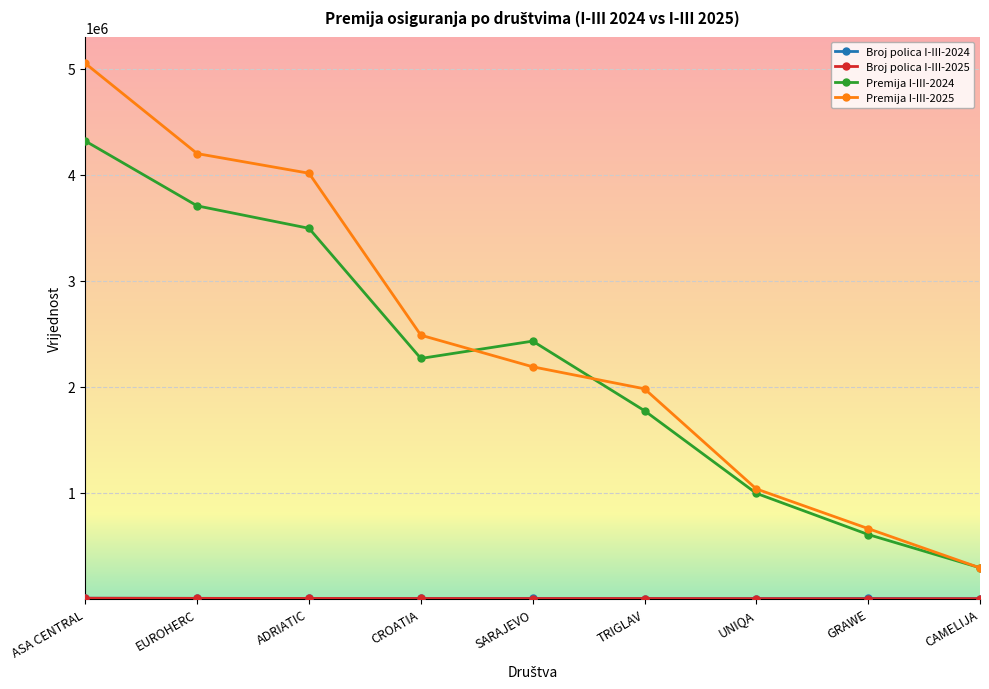

What is the difference between the Premija I-III-2024 values at ADRIATIC and GRAWE?

2889474